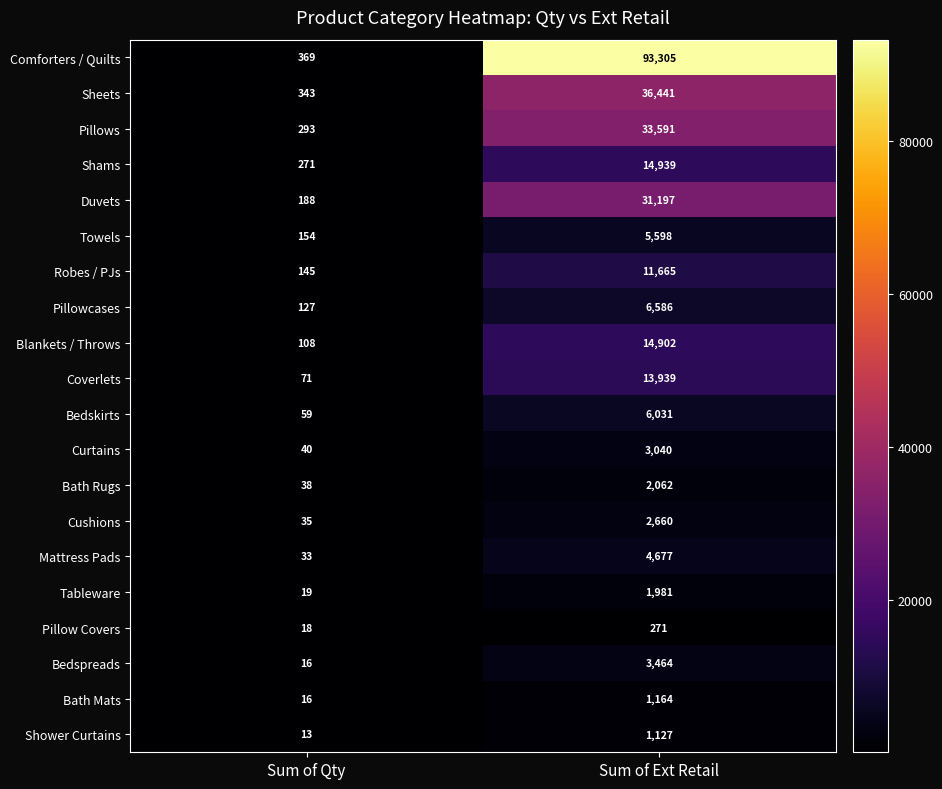

Rank the series by their maximum value, from highest to lowest.

Comforters / Quilts, Sheets, Pillows, Duvets, Shams, Blankets / Throws, Coverlets, Robes / PJs, Pillowcases, Bedskirts, Towels, Mattress Pads, Bedspreads, Curtains, Cushions, Bath Rugs, Tableware, Bath Mats, Shower Curtains, Pillow Covers